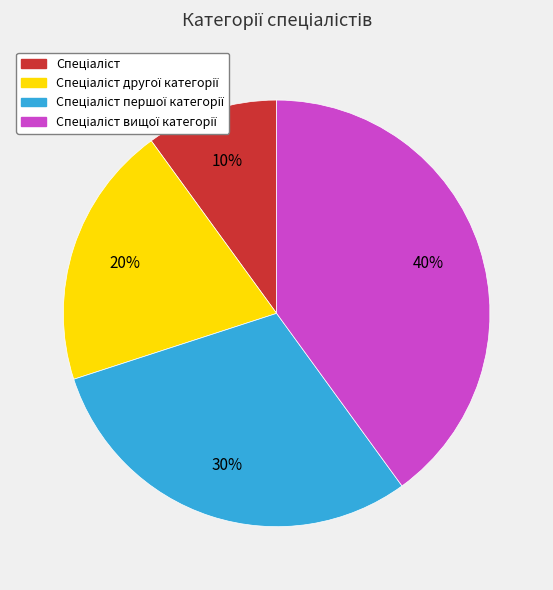

To the nearest percent, what is the difference between the largest and smallest slice percentages?

30%